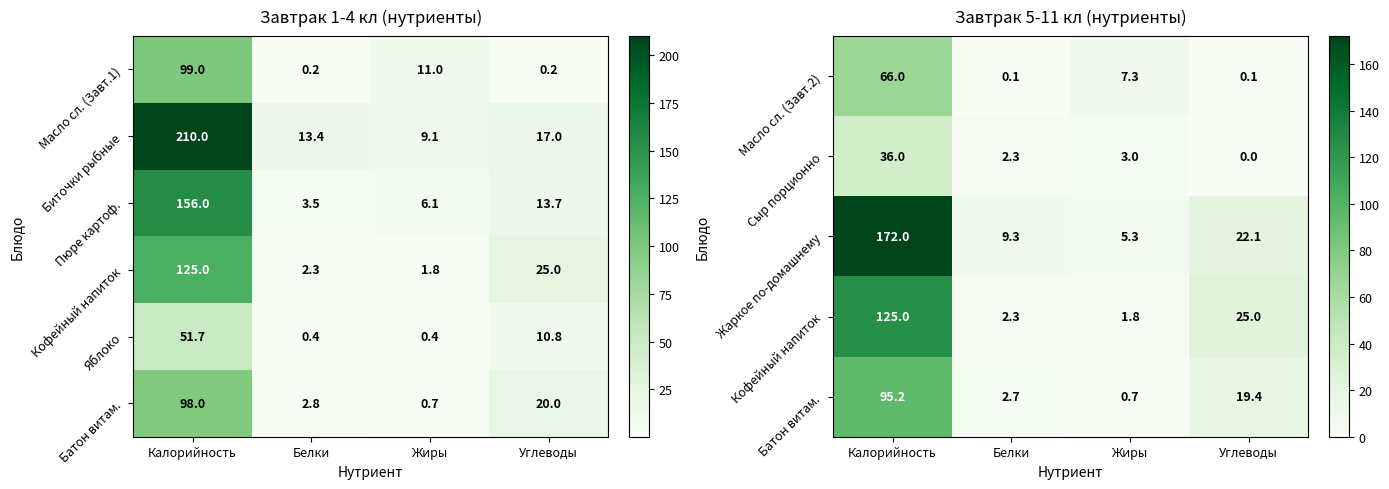

What is the spread (max minus min) of values at Углеводы?

25.0